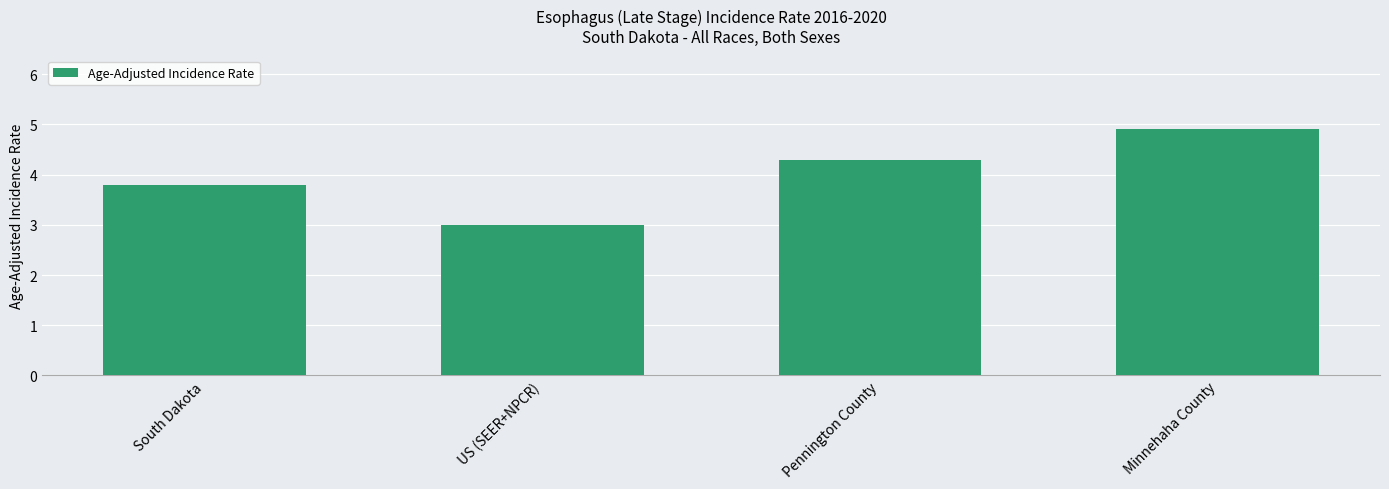

What is the approximate value at South Dakota?

3.8